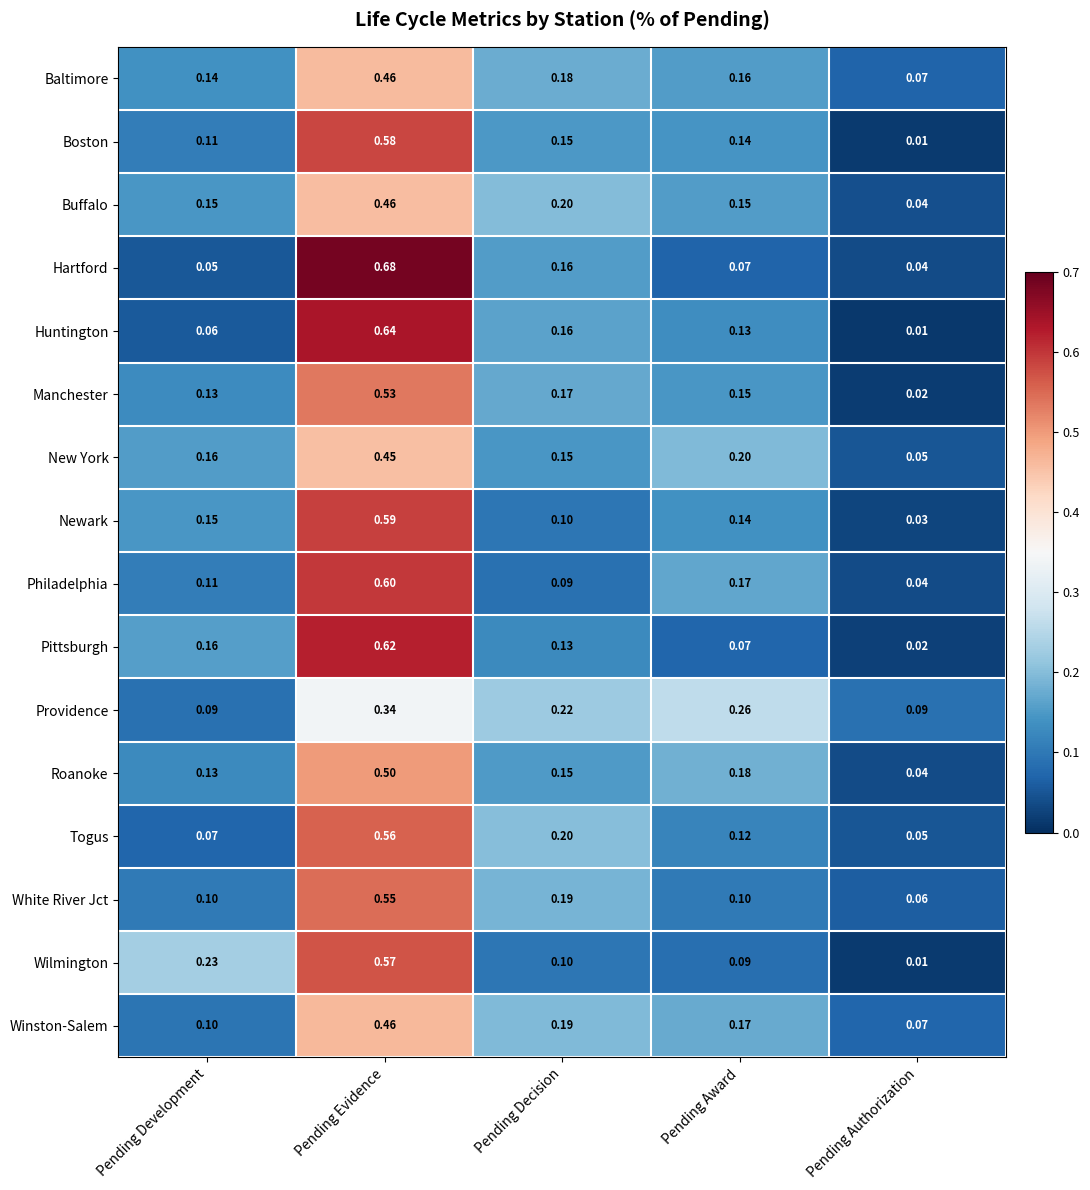

Rank the categories by Pittsburgh value from highest to lowest.

Pending Evidence, Pending Development, Pending Decision, Pending Award, Pending Authorization